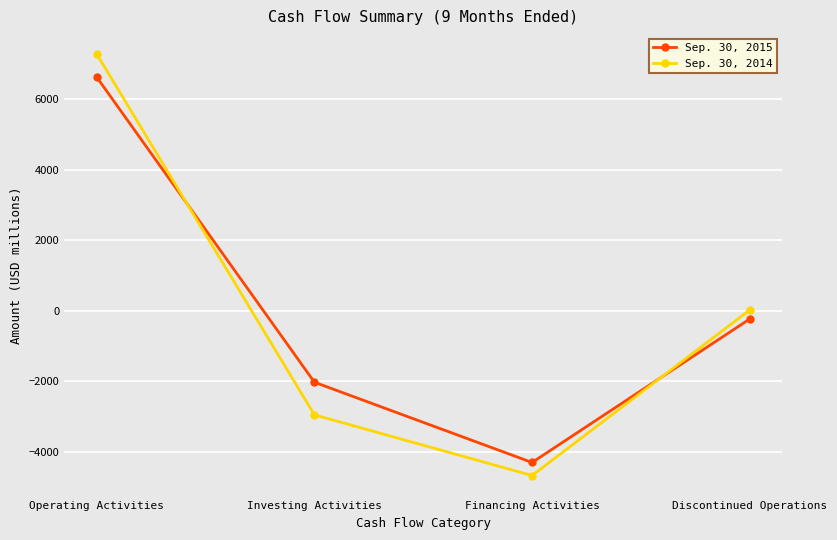

What is the difference between the Sep. 30, 2014 values at Discontinued Operations and Investing Activities?

2977